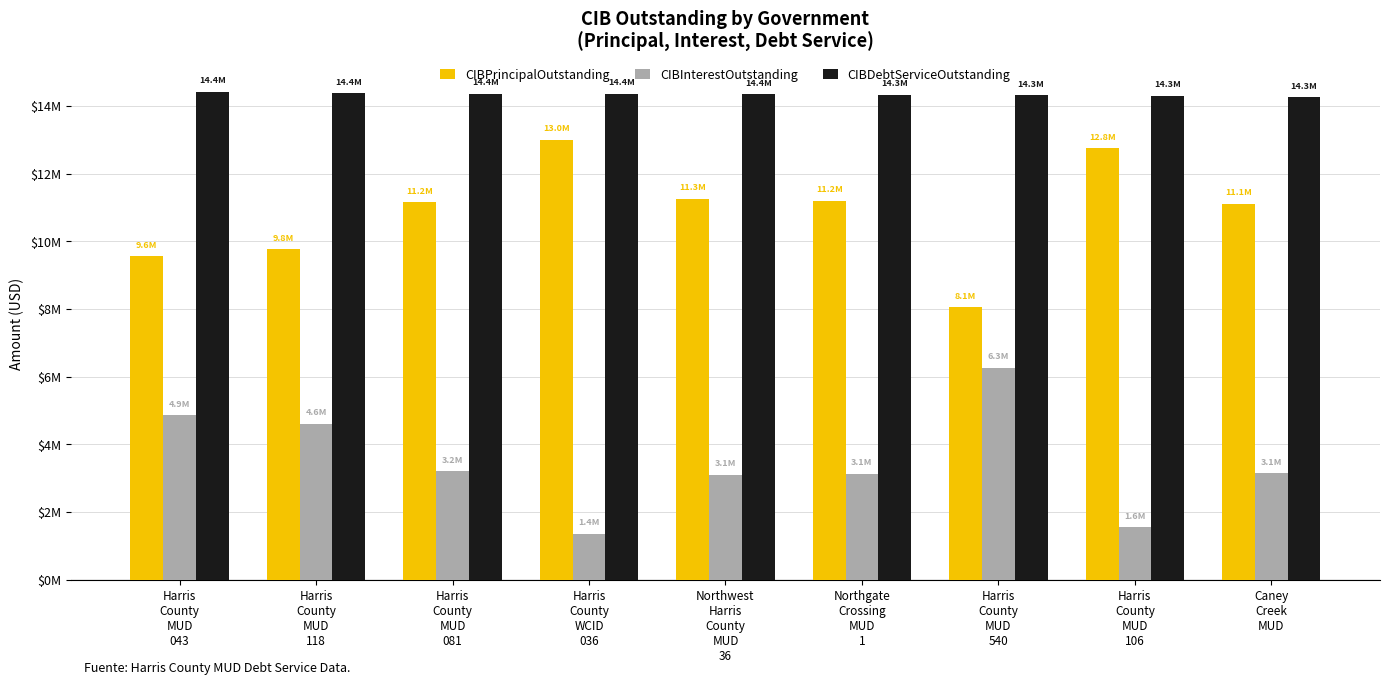

Rank the categories by CIBPrincipalOutstanding value from highest to lowest.

Harris
County
WCID
036, Harris
County
MUD
106, Northwest
Harris
County
MUD
36, Northgate
Crossing
MUD
1, Harris
County
MUD
081, Caney
Creek
MUD, Harris
County
MUD
118, Harris
County
MUD
043, Harris
County
MUD
540